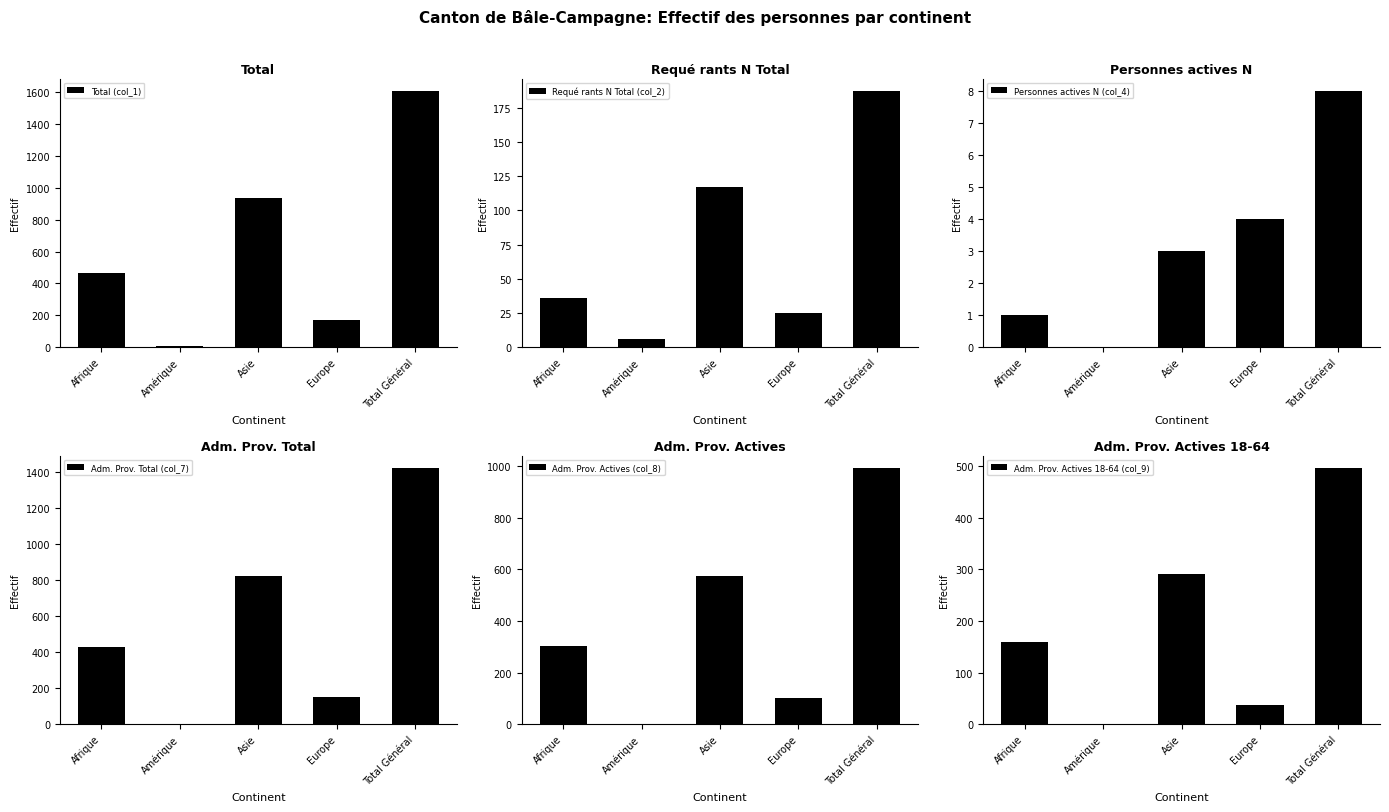

What is the total value across all series at Afrique?

1394